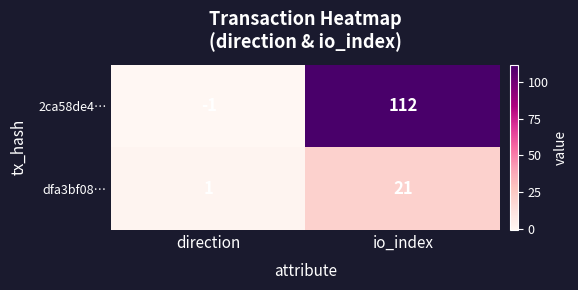

What is the approximate value of 2ca58de4… at io_index?

112